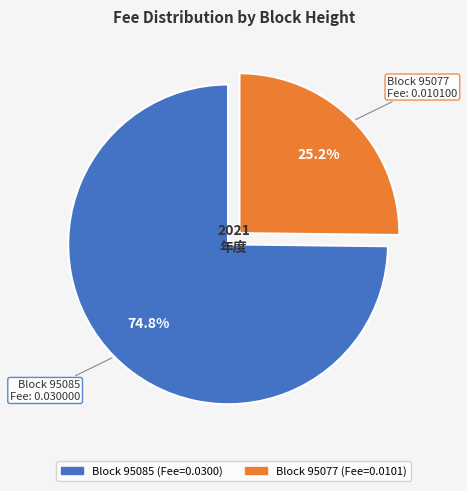

To the nearest percent, what is the difference between the largest and smallest slice percentages?

50%